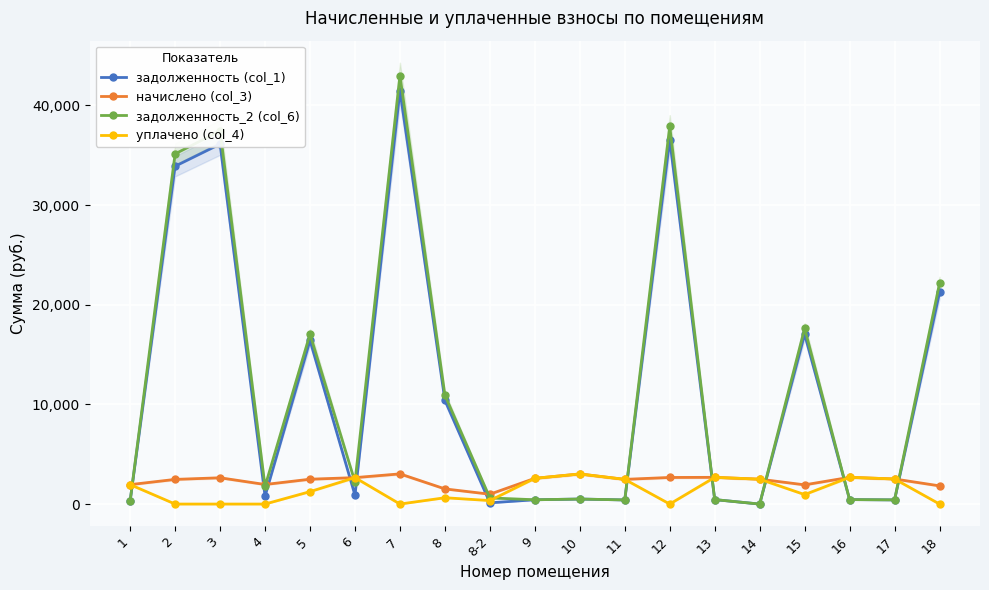

Which label corresponds to the smallest value in the chart?

14